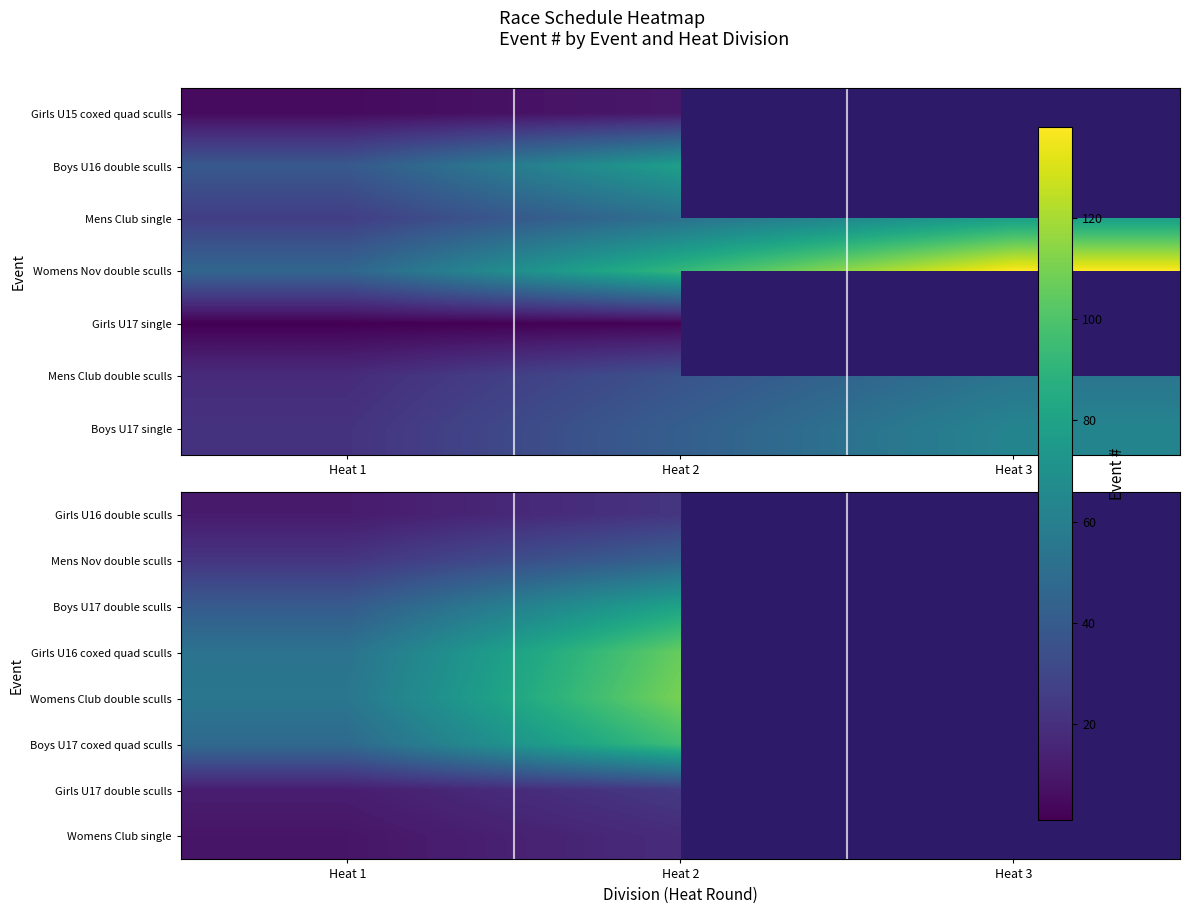

At which category is the sum across all series the highest?

Heat 2